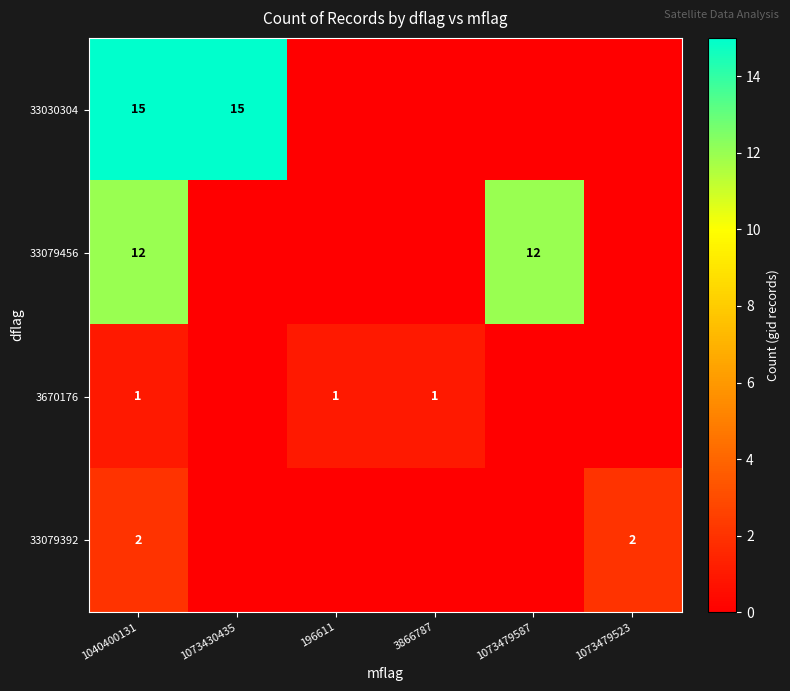

What is the total value across all series at 196611?

1